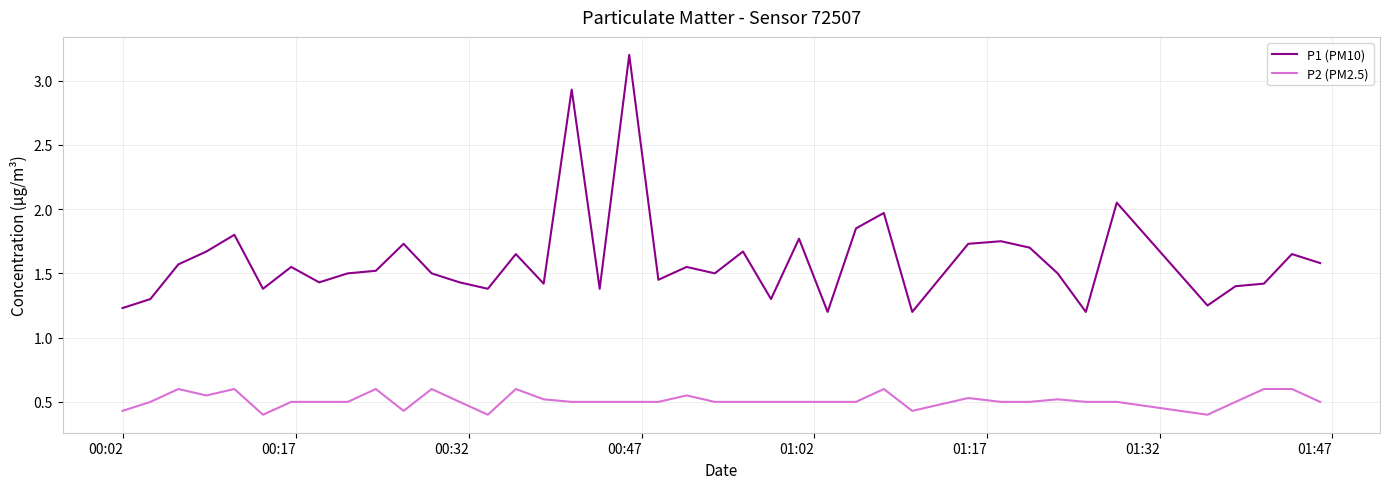

True or false: P1 (PM10) has more than 2 points higher than both neighbors.

True